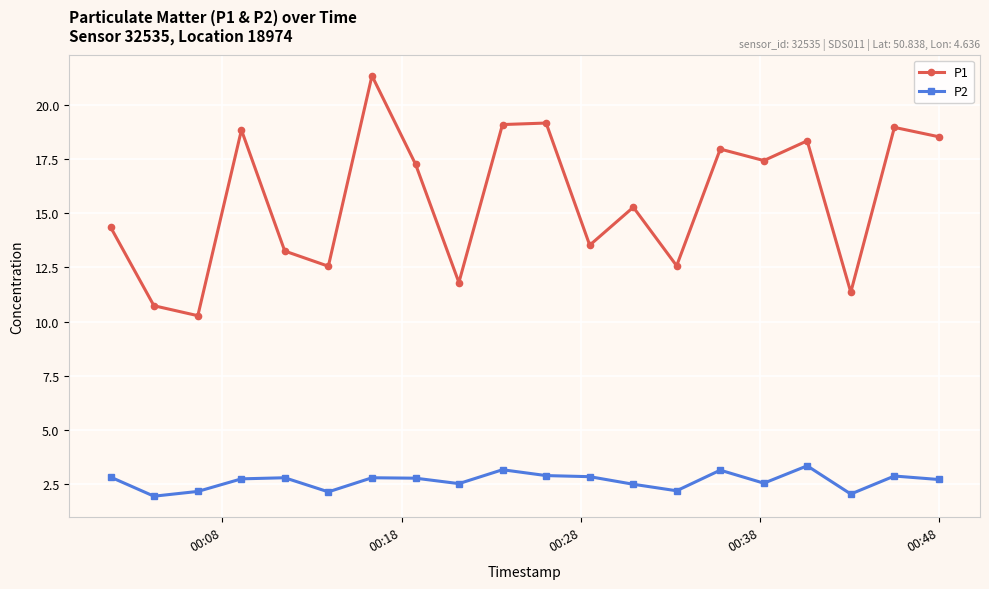

In P1, how many points are higher than both neighbors (excluding endpoints)?

7